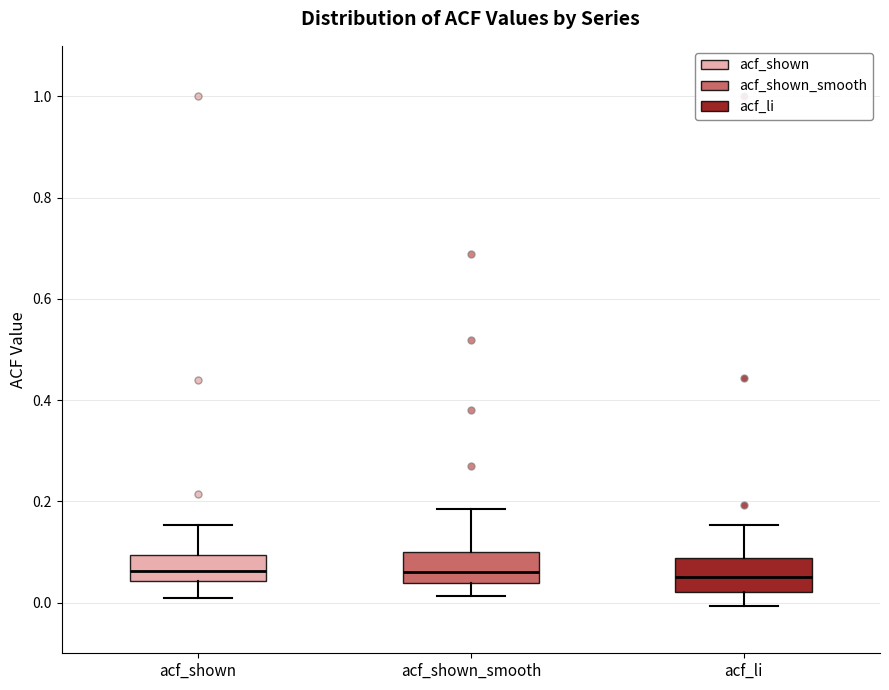

Where does the upper whisker of the box for acf_li end on the y-axis? The values are not printed on the chart, so give them approximately, as read against the axis.

0.16